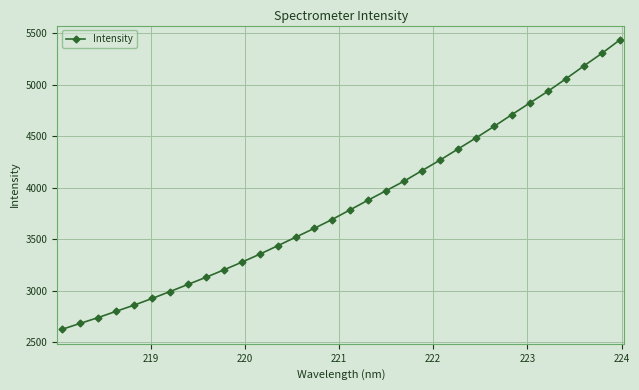

What is the value of the 18th point from the left?

3878.1